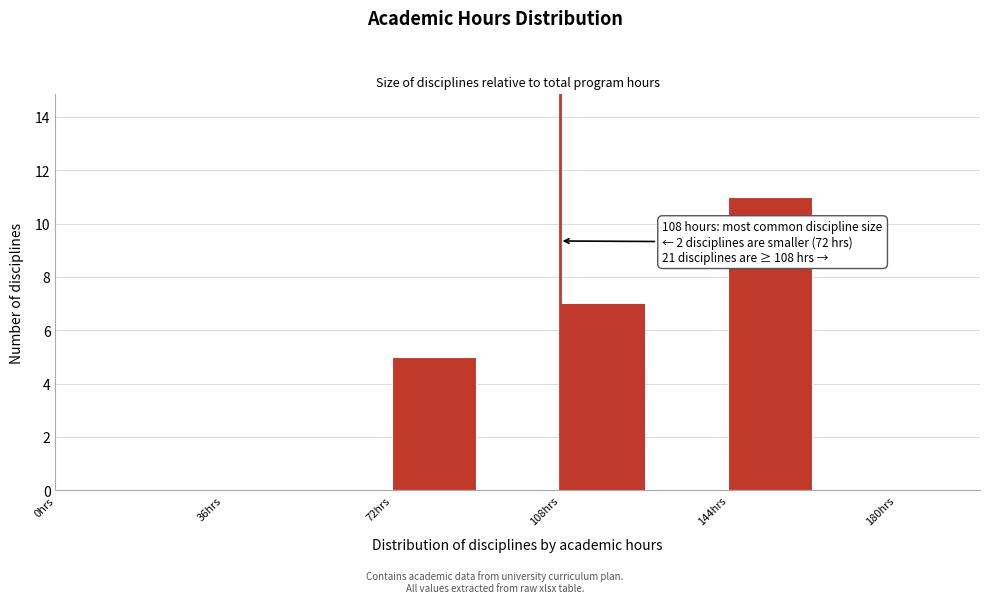

Read against the x-axis, roughly where is the centre of the tallest bar?

155